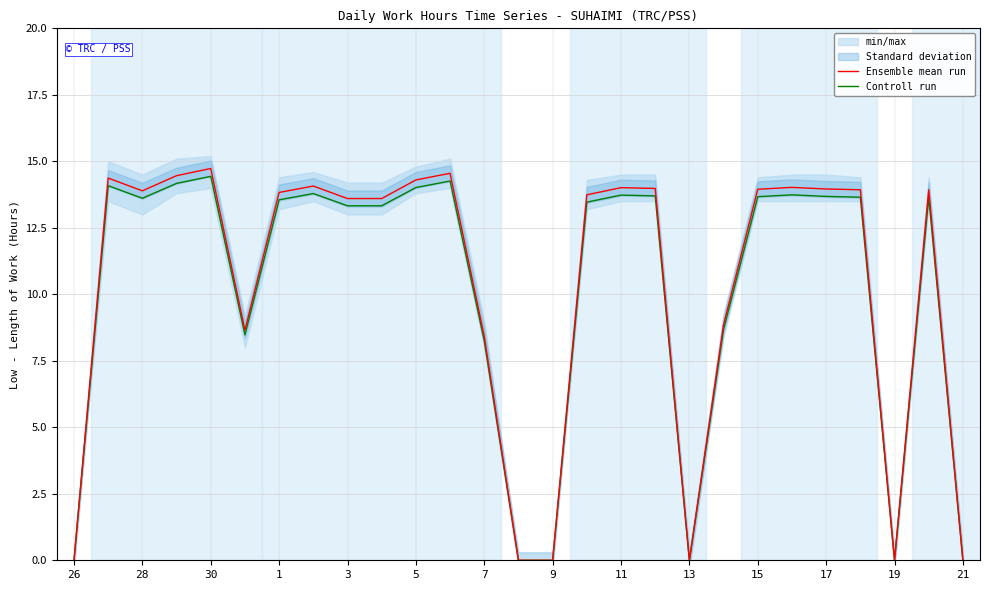

The Controll run series shows 14.0 at 5. True or false?

True